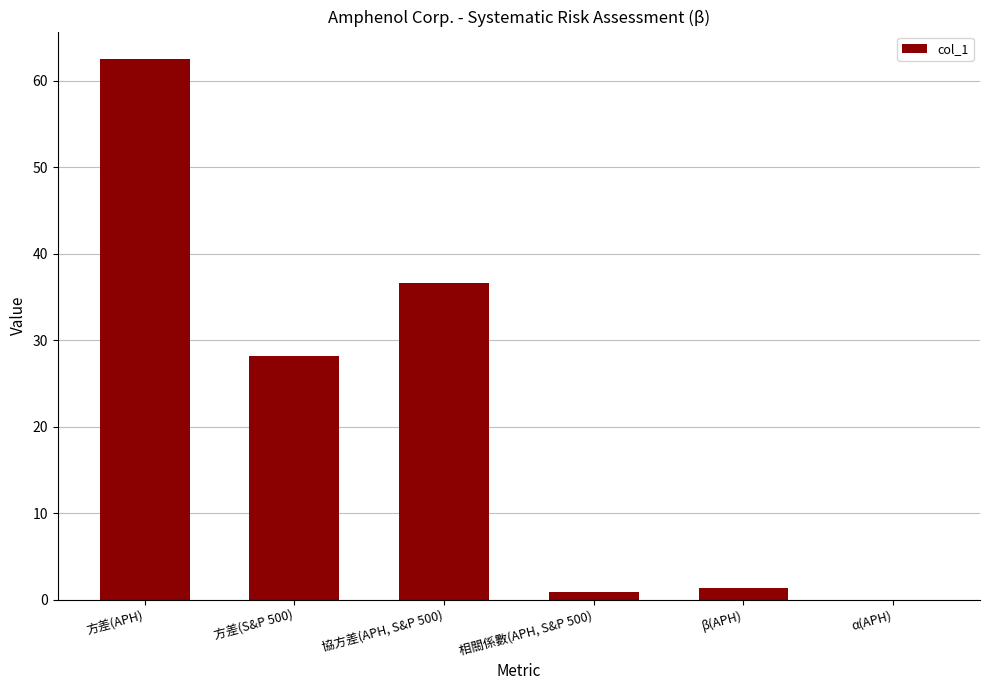

What is the average value?

21.6